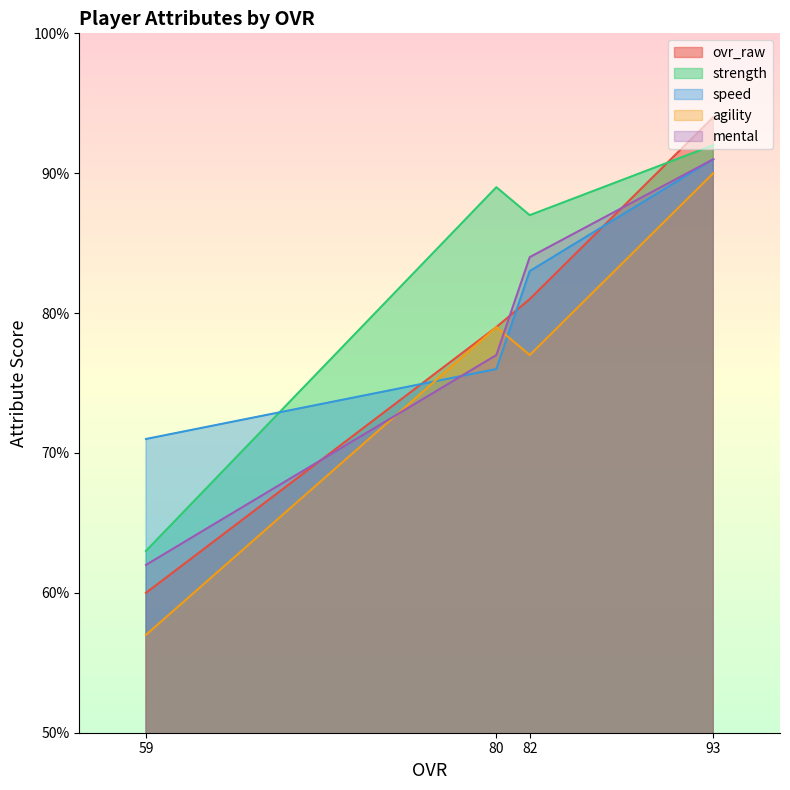

What is the total value across all series at 82?

412